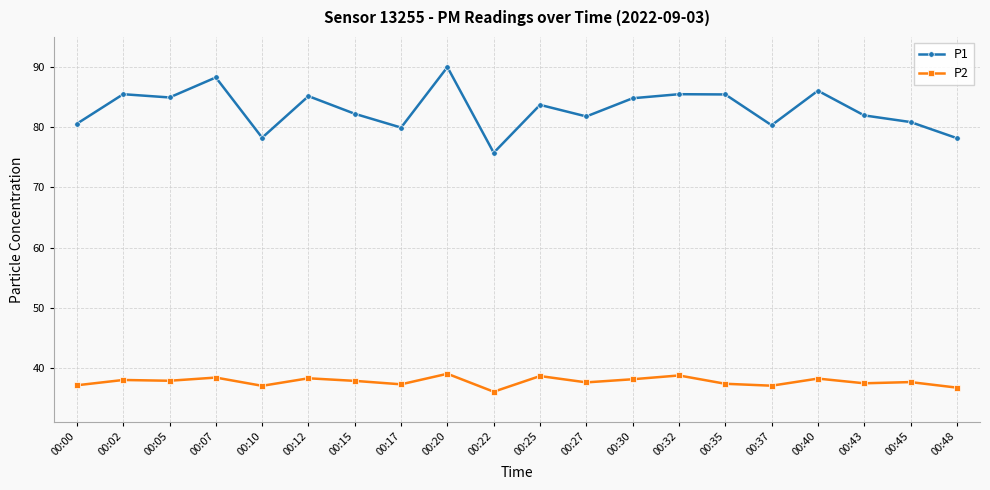

At which category does the chart reach its peak across all series?

00:20